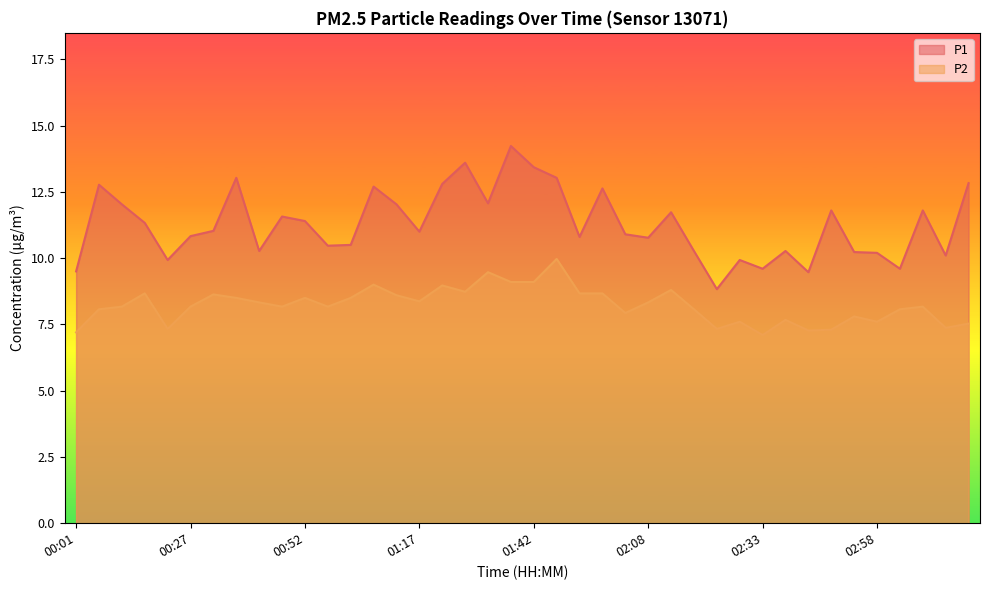

Where does the P2 series first go above 8?

00:06